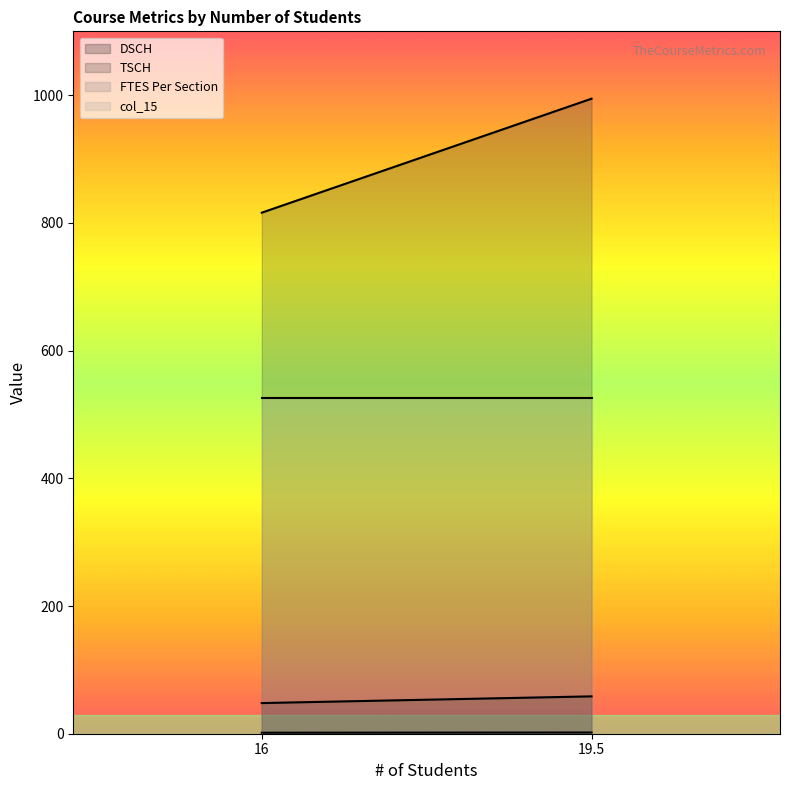

What are all the series names shown in the legend?

DSCH, TSCH, FTES Per Section, col_15